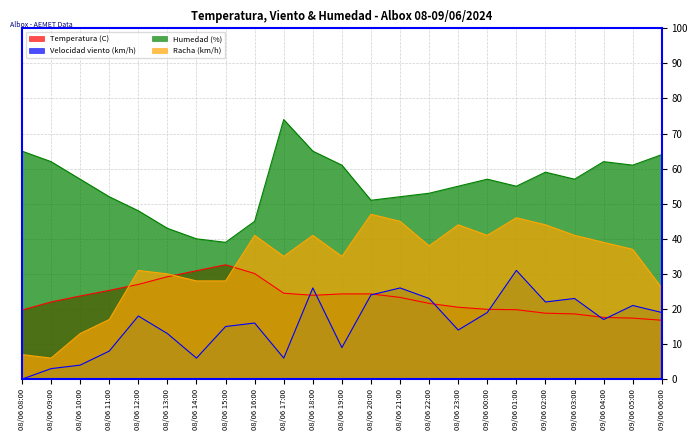

Between 08/06 09:00 and 08/06 12:00, which is larger?

08/06 12:00